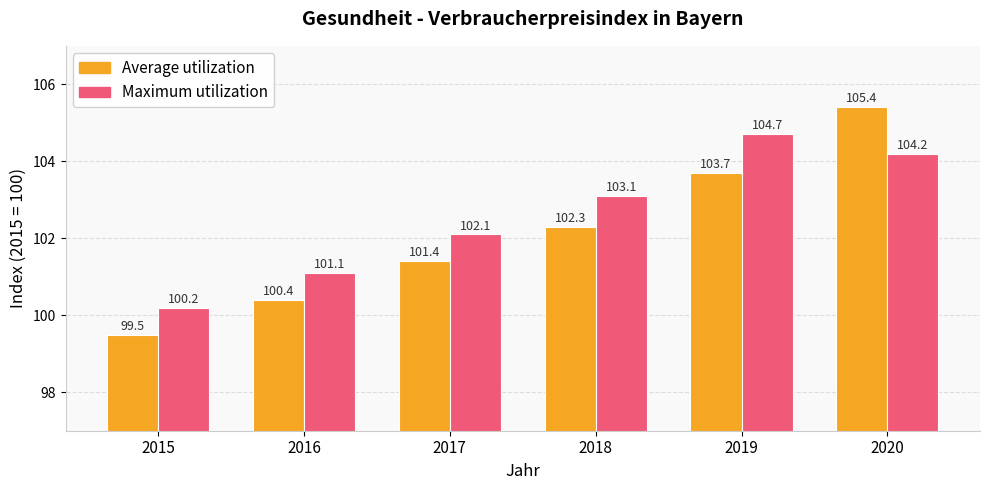

Is it true that Maximum utilization equals 52.0 at 2016?

False